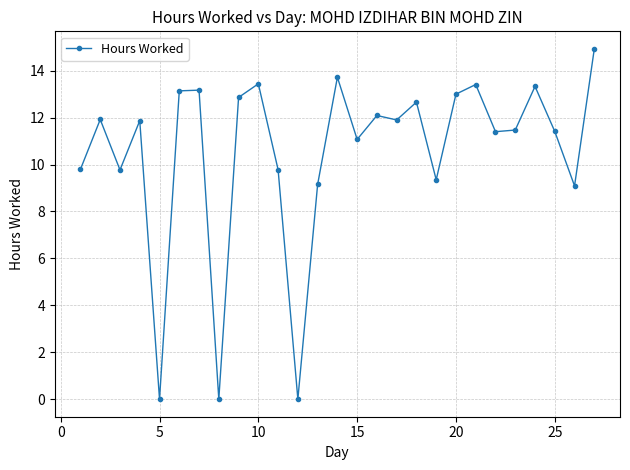

What is the difference between the second highest and second lowest values?

13.7